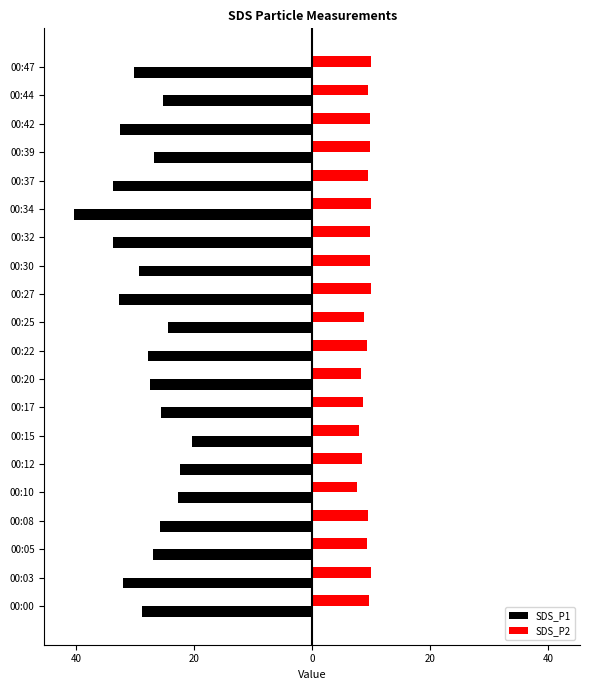

What are all the series names shown in the legend?

SDS_P1, SDS_P2